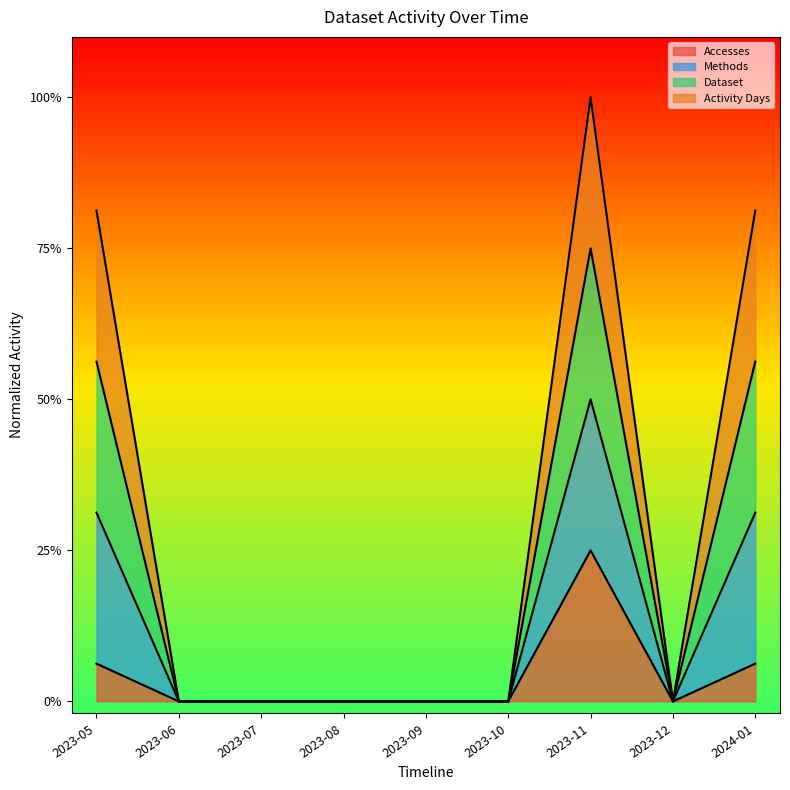

At how many categories does at least one series exceed 0?

3